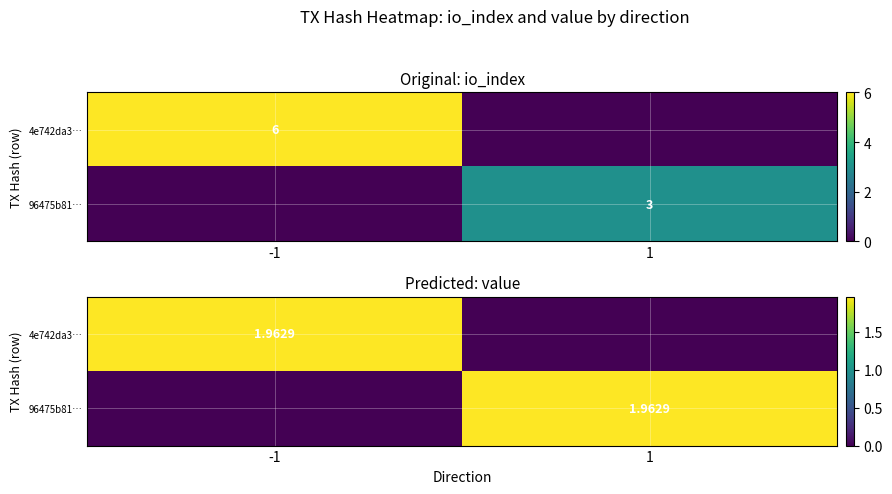

Which series changed the most between -1 and 1?

4e742da3…